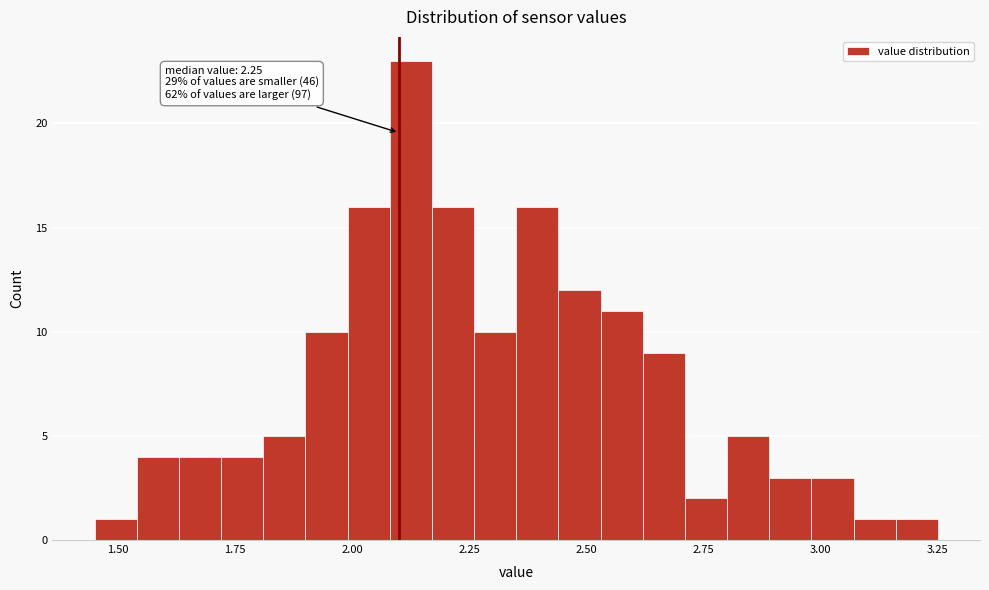

Read against the x-axis, roughly where is the centre of the tallest bar?

2.15